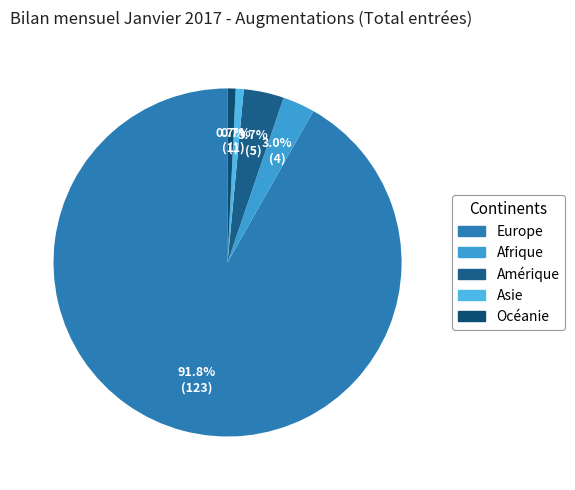

True or false: Amérique accounts for 4% of the total.

True